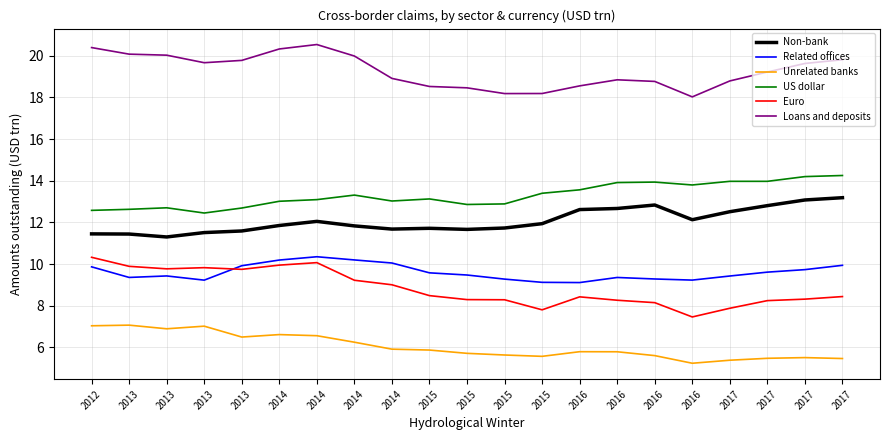

True or false: Non-bank and Related offices cross at least once.

False